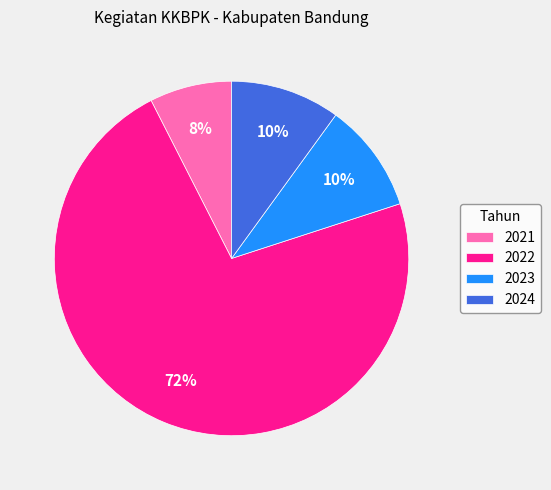

Between 2023 and 2022, which is larger?

2022